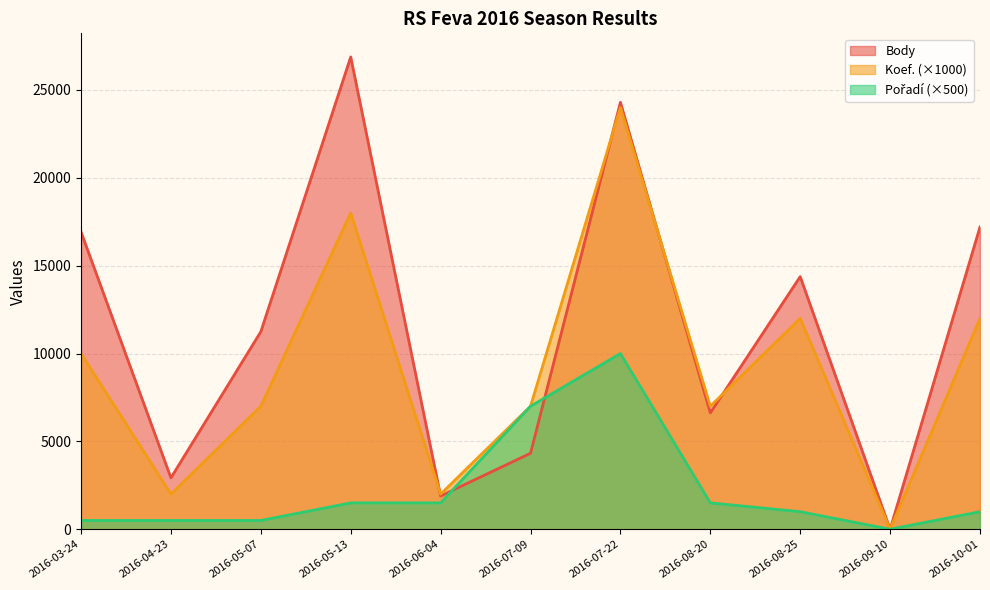

How many values in the Koef. series are below 7000?

3